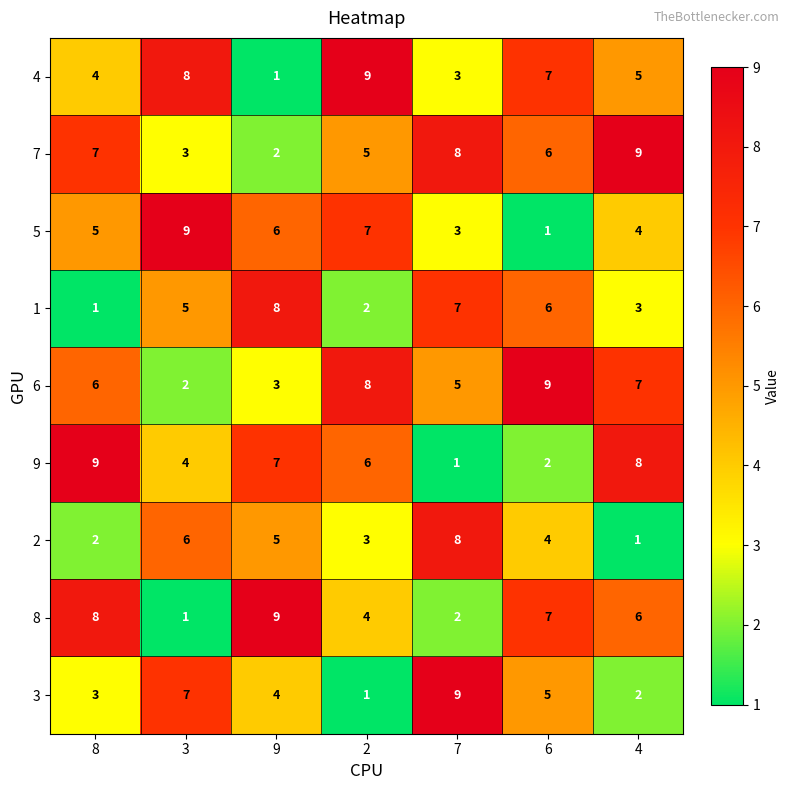

At how many categories does at least one series exceed 6?

7